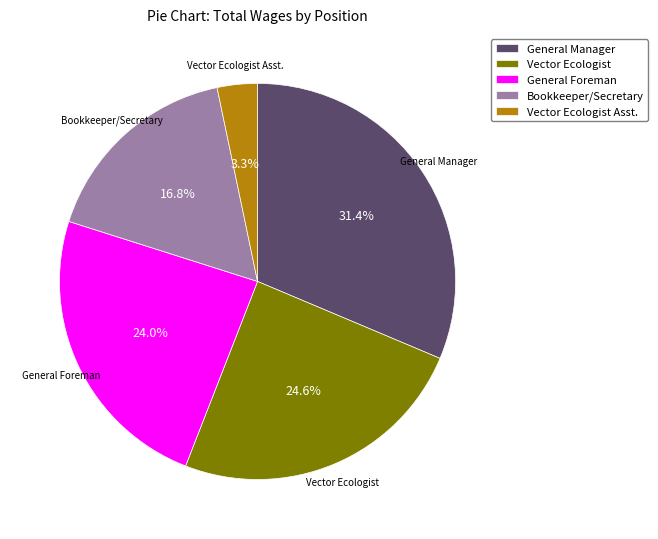

To the nearest percent, what portion does General Foreman represent?

24%